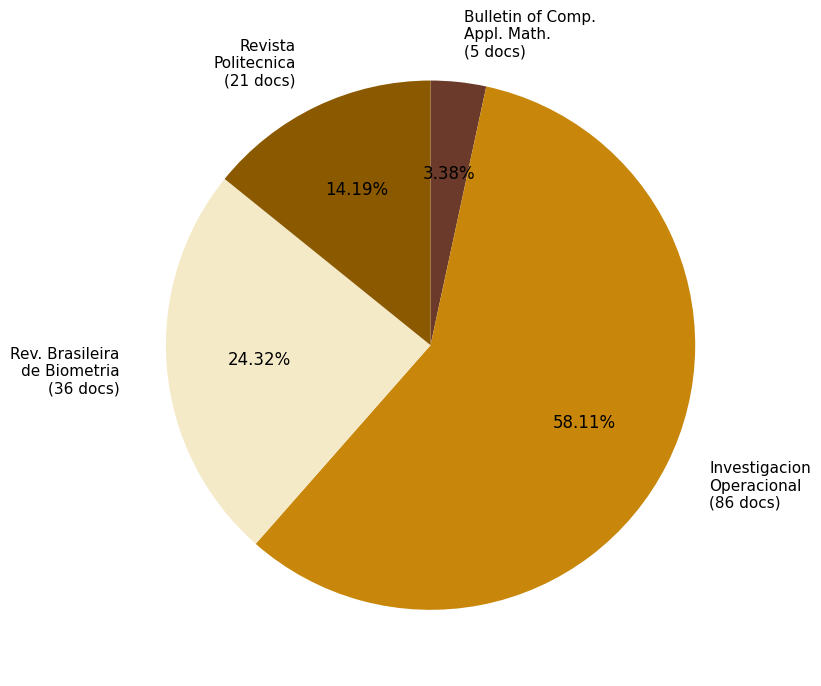

To the nearest percent, what is the average slice percentage?

25%